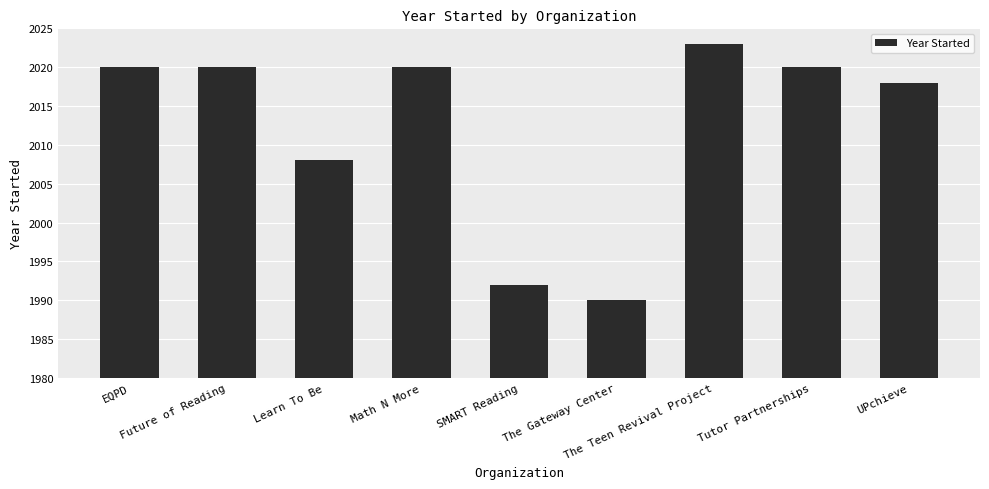

What is the label of the 8th bar from the right?

Future of Reading